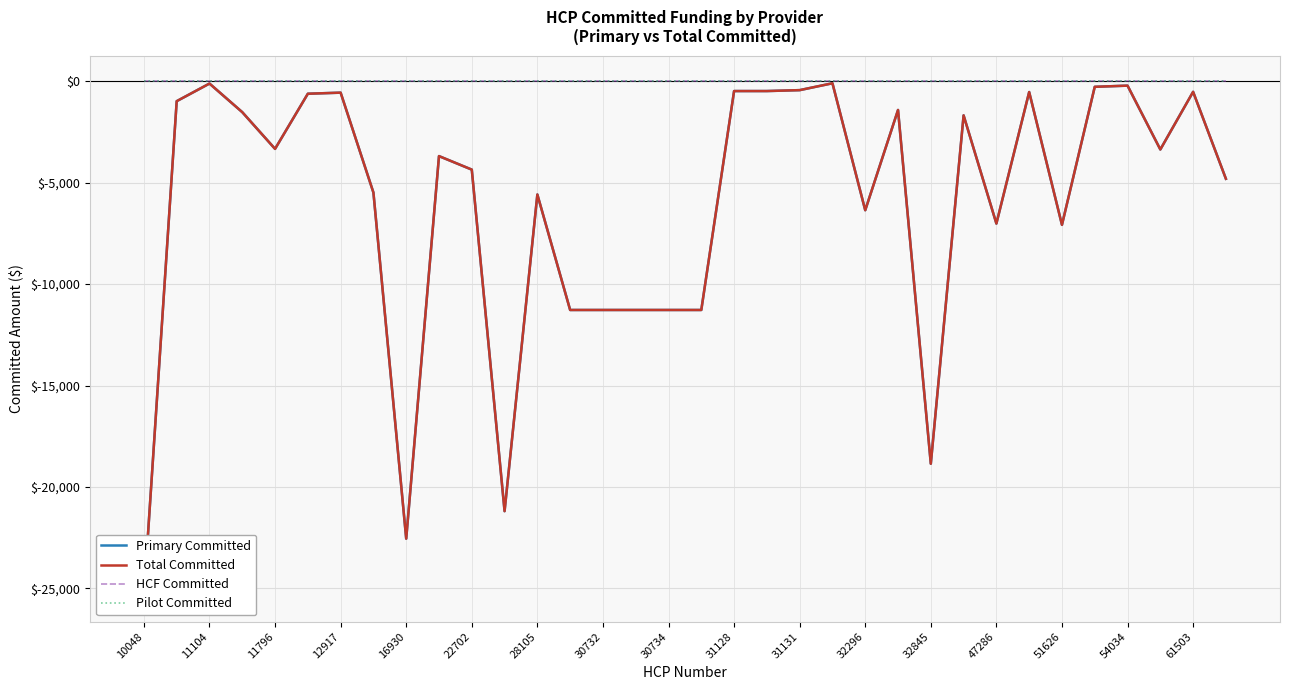

Which category has the highest value across all series?

10048